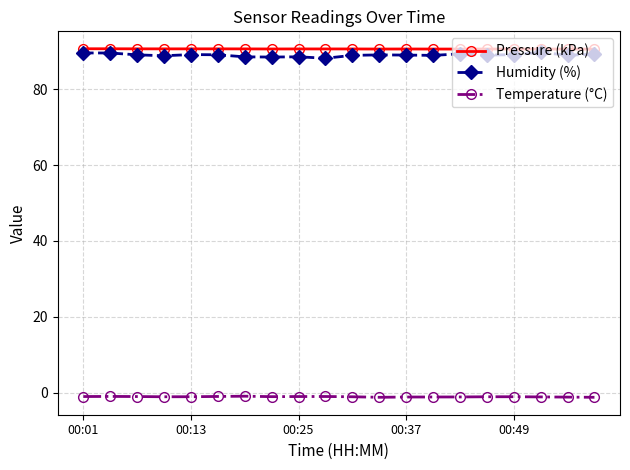

Rank the series by their maximum value, from highest to lowest.

Pressure (kPa), Humidity (%), Temperature (°C)